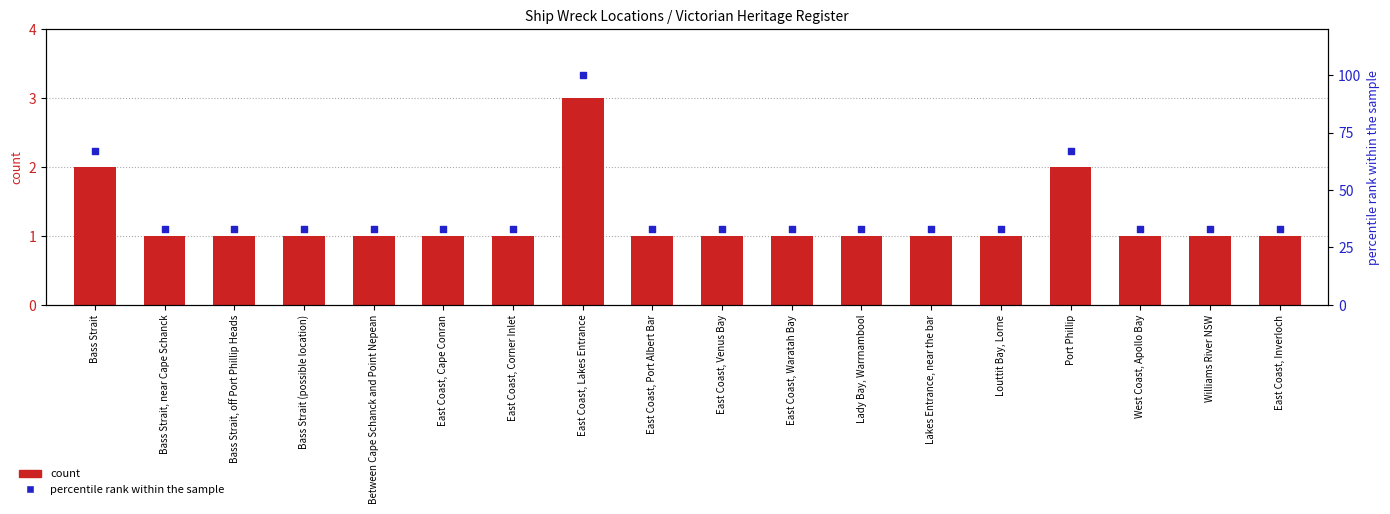

Which series contains the lowest Y value?

count